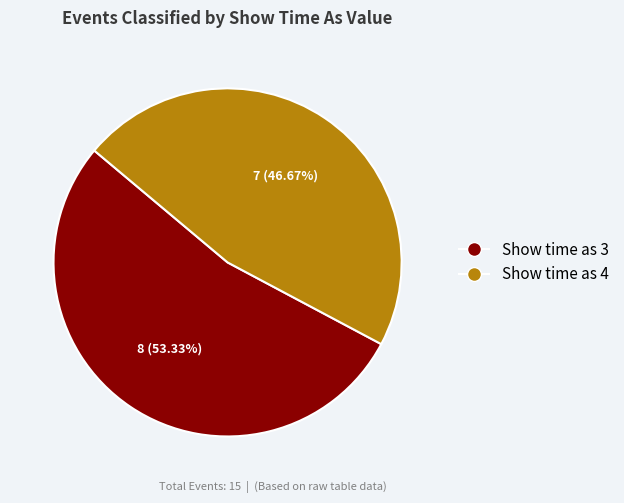

Is there any slice that represents more than half of the pie?

Yes